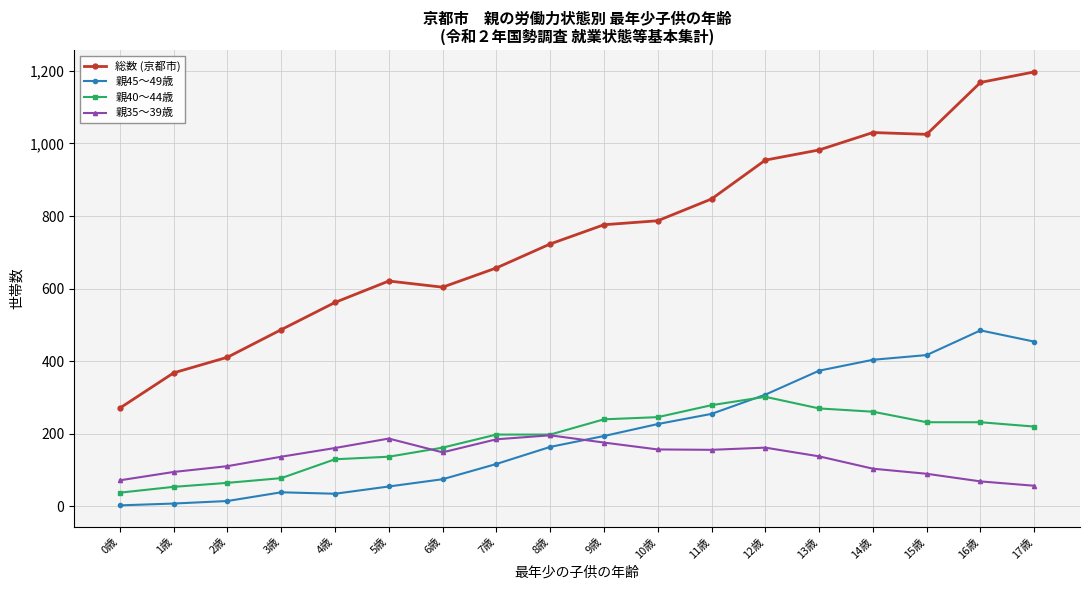

How many distinct data groups are displayed?

4